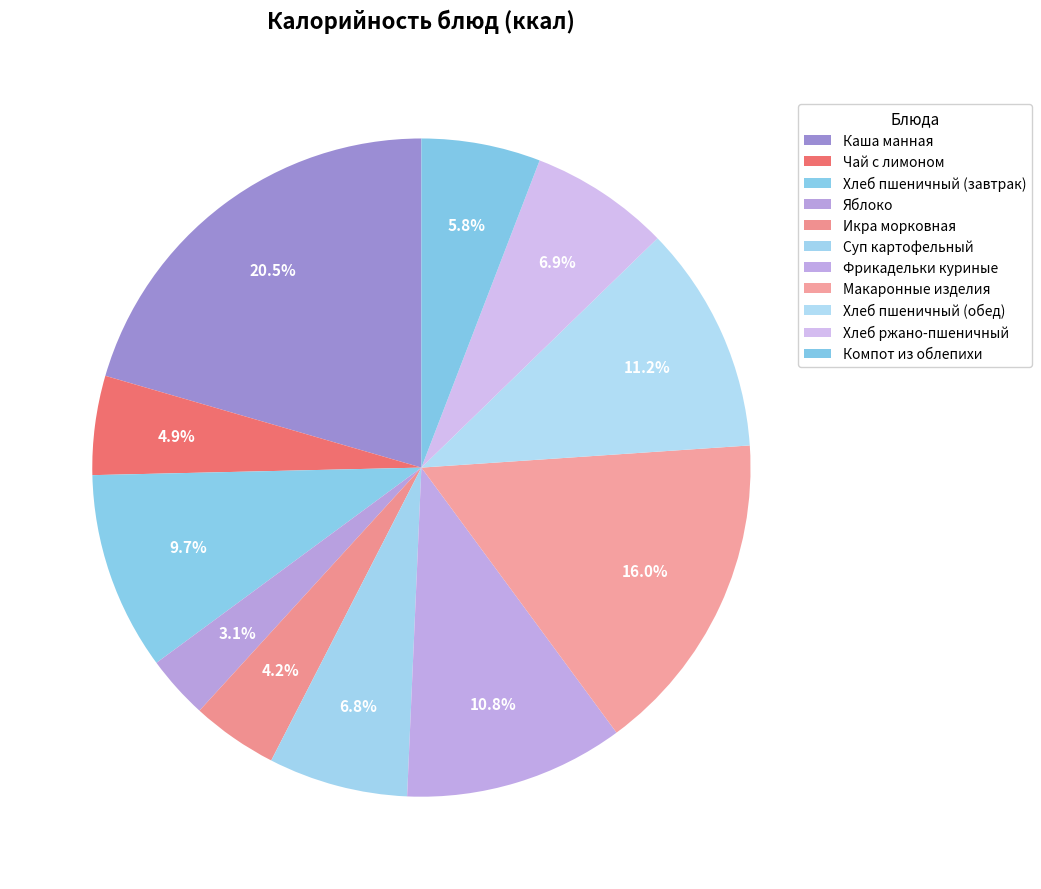

What percentage is NOT represented by Фрикадельки куриные?

89.2%